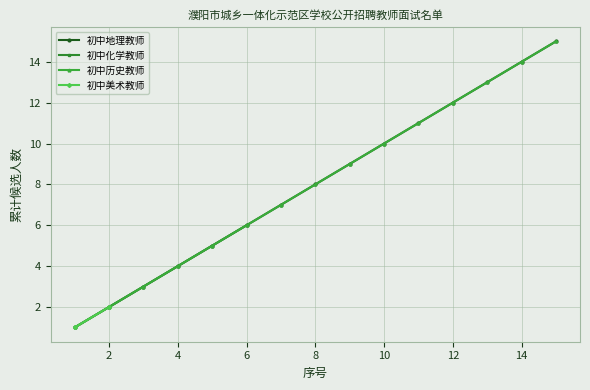

True or false: 初中地理教师 has more than 2 points higher than both neighbors.

False